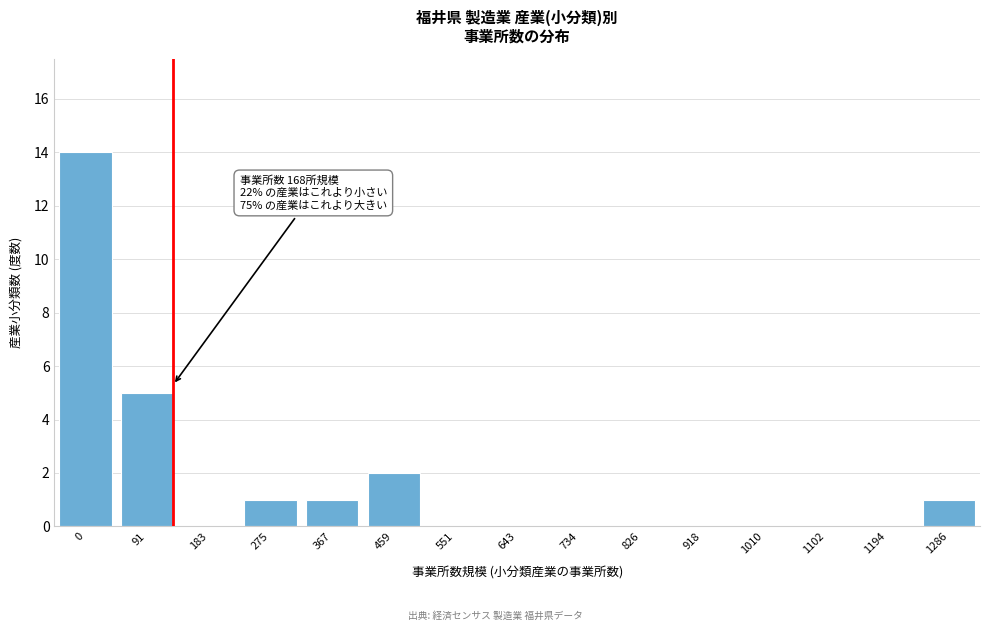

Reading left to right, transcribe all the data shown in this chart.

0=14	91=5	183=0	275=1	367=1	459=2	551=0	643=0	734=0	826=0	918=0	1010=0	1102=0	1194=0	1286=1